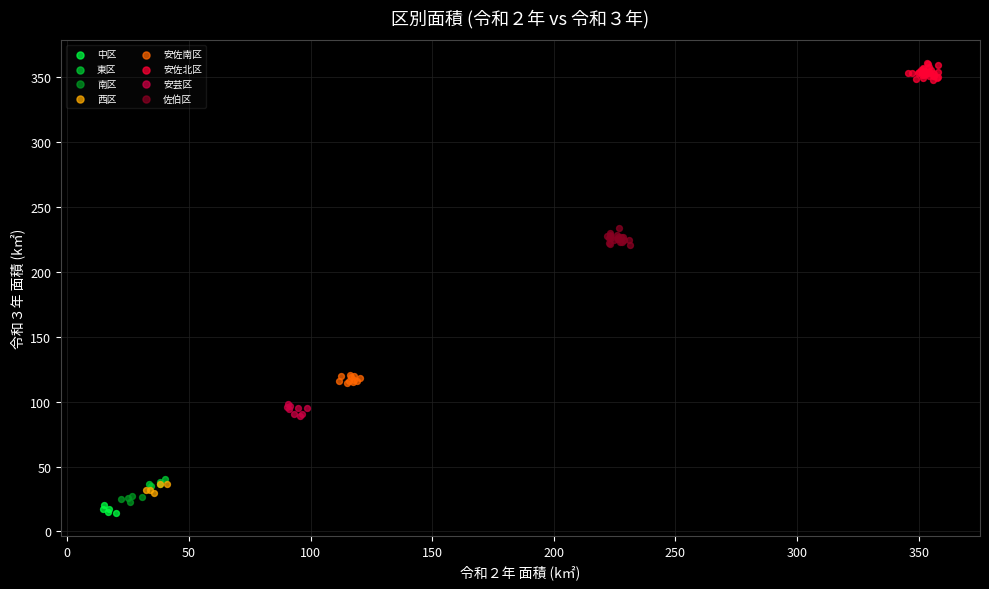

Which series contains the highest Y value?

安佐北区